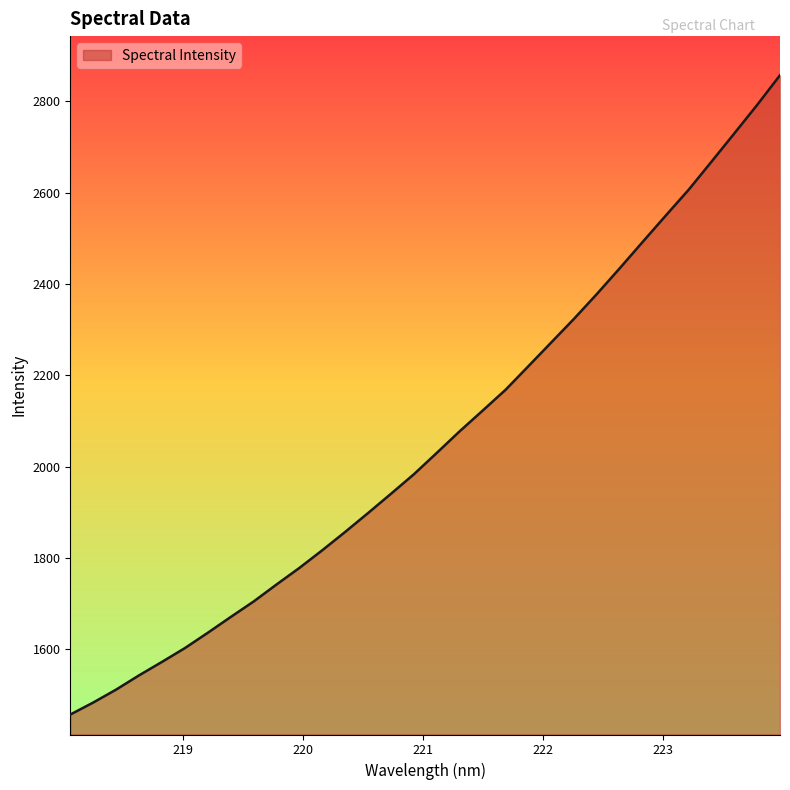

How many lines are shown in the chart?

1